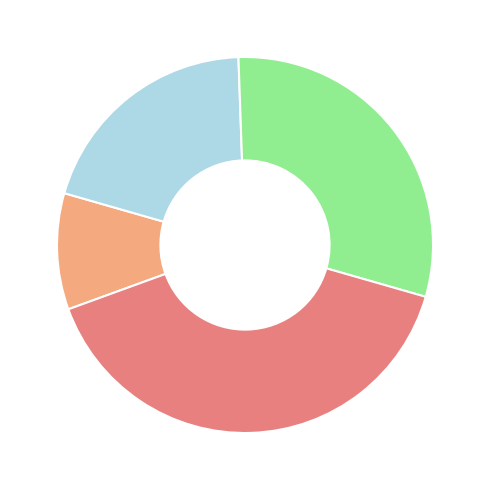

Does any single category account for the majority?

No